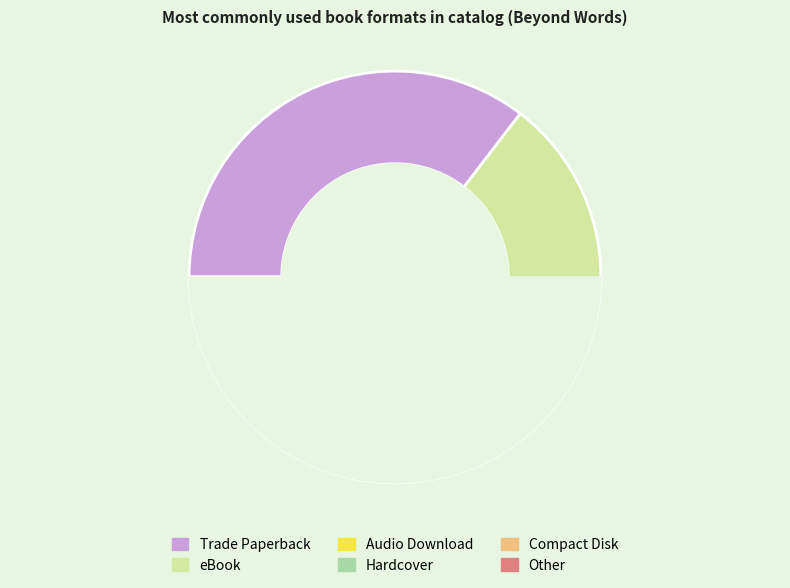

Does any single category account for the majority?

No